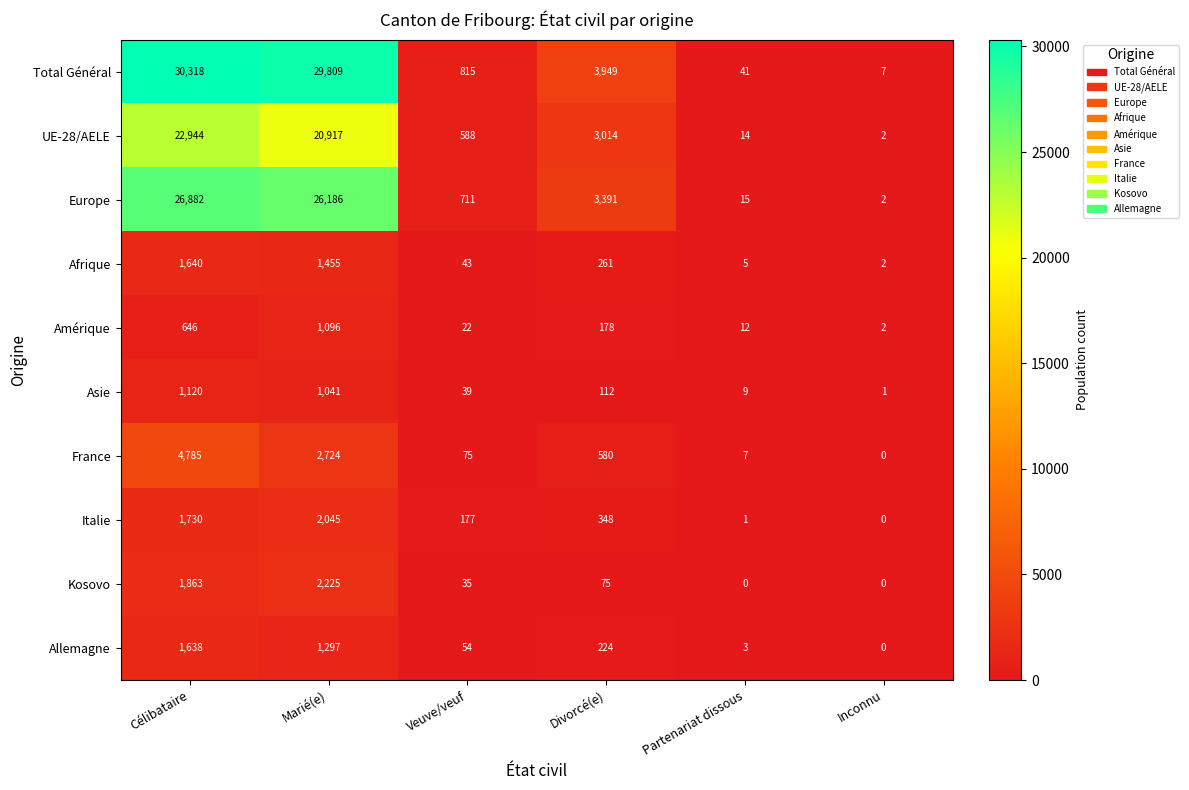

What is the sum of the France values at Veuve/veuf and Célibataire?

4860